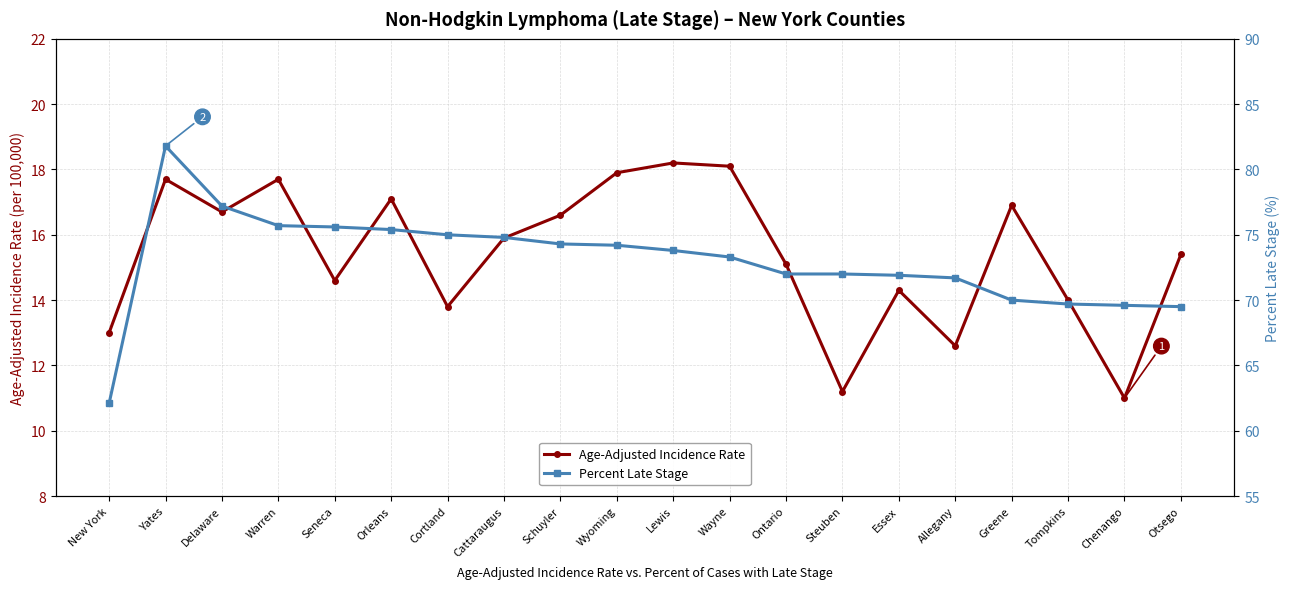

At which category is the sum across all series the highest?

Yates